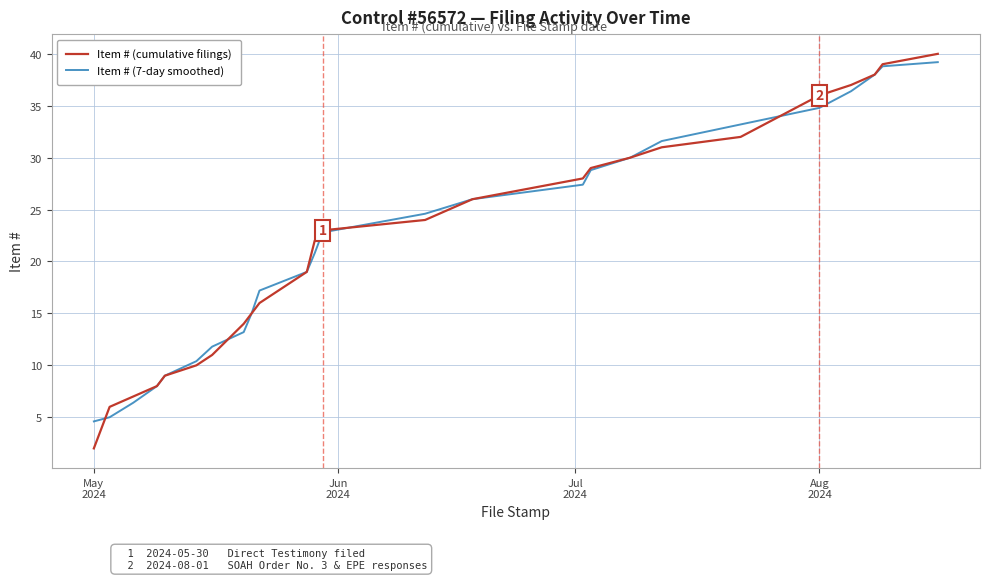

Which series has the widest spread of values?

Item # (cumulative filings)